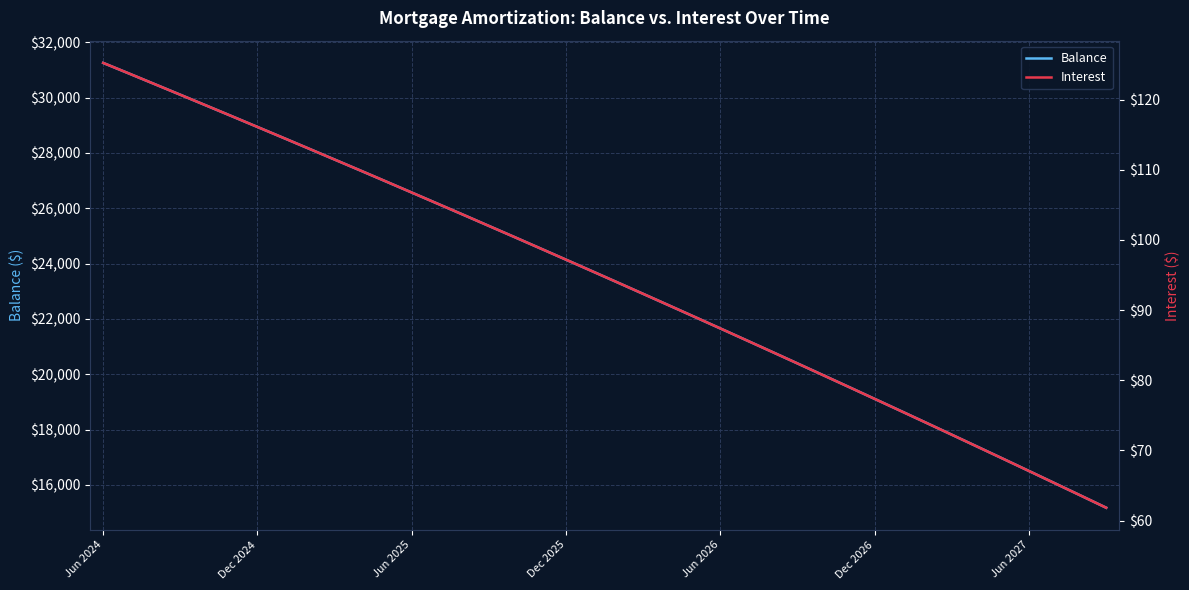

What is the difference between the maximum and minimum values in the Balance series?

16081